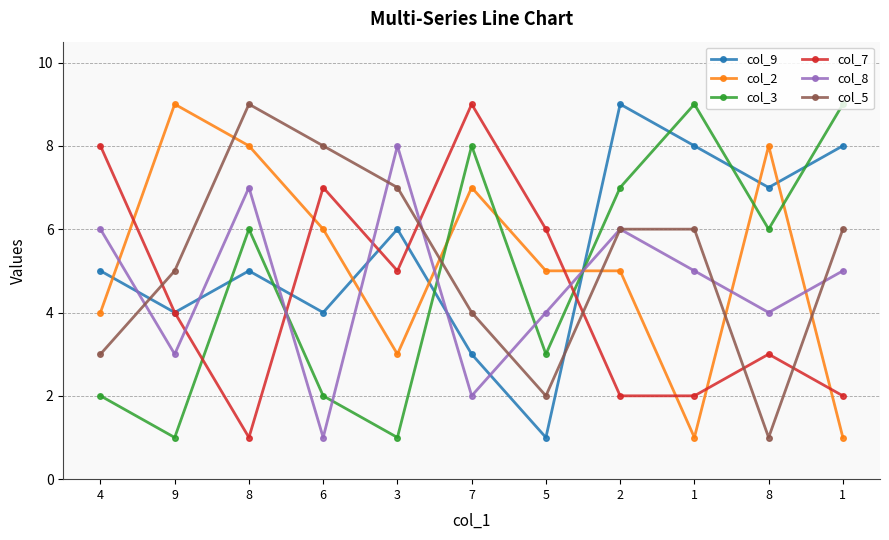

What is the spread (max minus min) of values at 3?

7